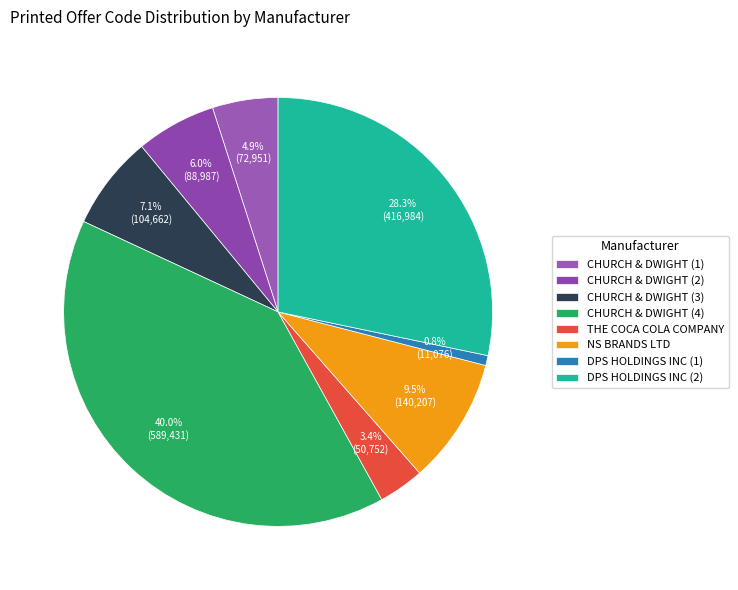

Which slice is the smallest?

DPS HOLDINGS INC (1)